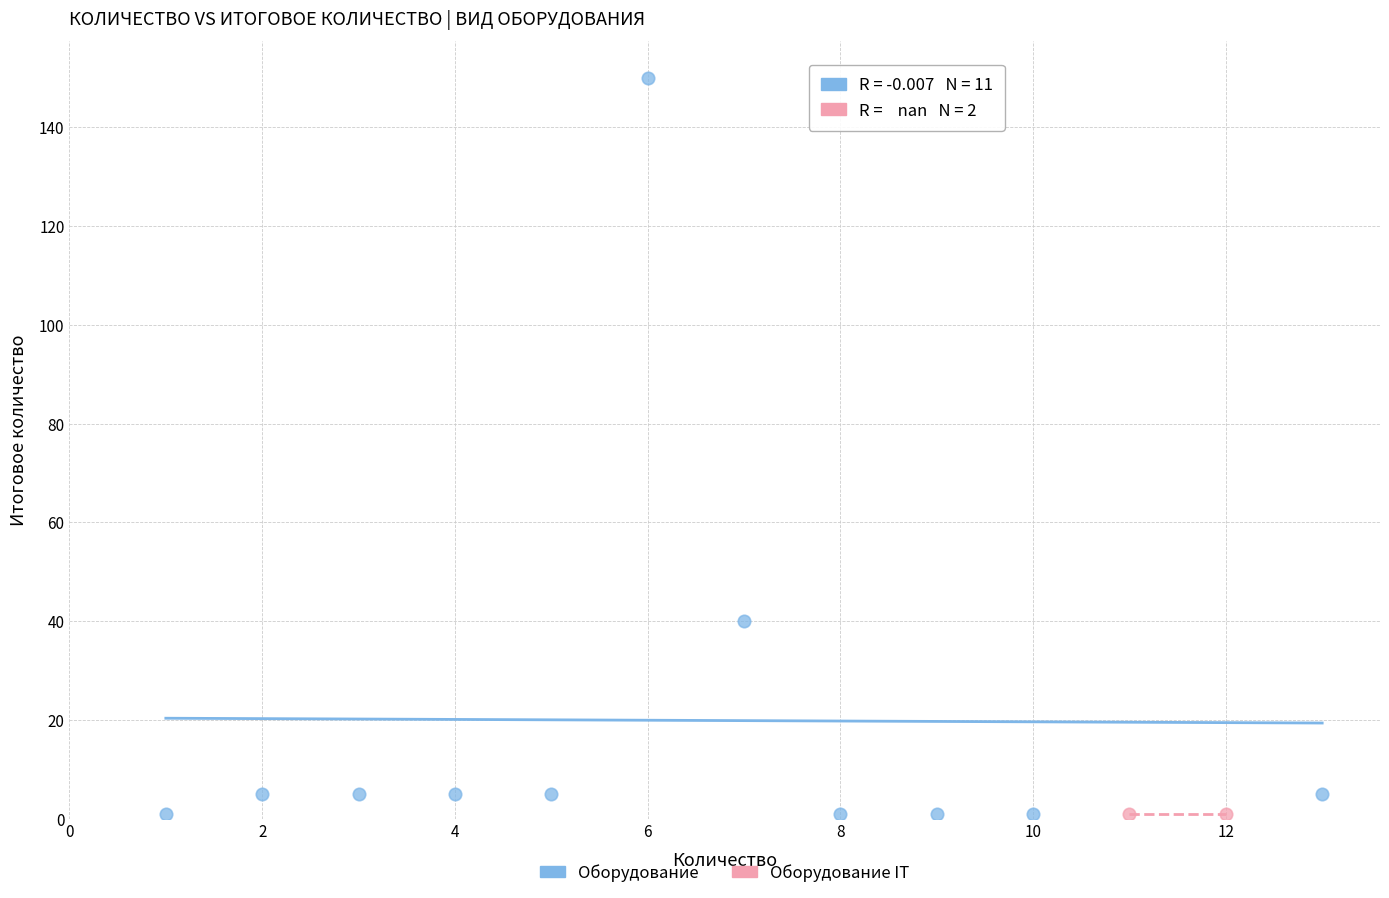

What are all the series names shown in the legend?

Оборудование, Оборудование IT